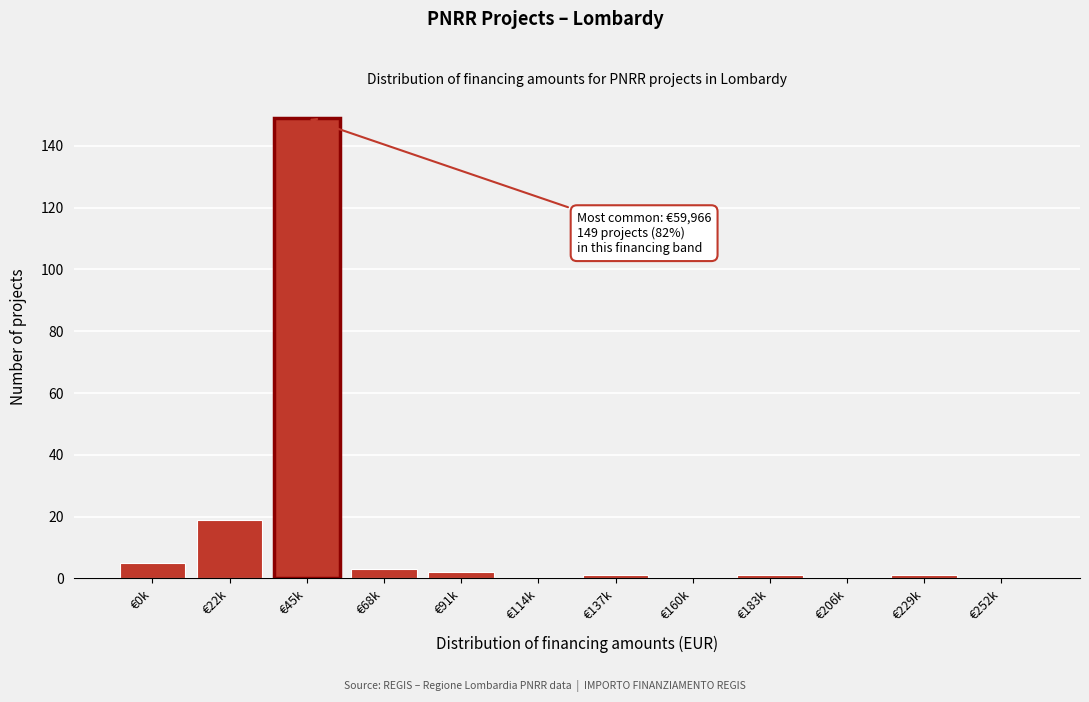

Reading left to right, what are all the values shown in this chart?

€0k=5	€22k=19	€45k=149	€68k=3	€91k=2	€114k=0	€137k=1	€160k=0	€183k=1	€206k=0	€229k=1	€252k=0